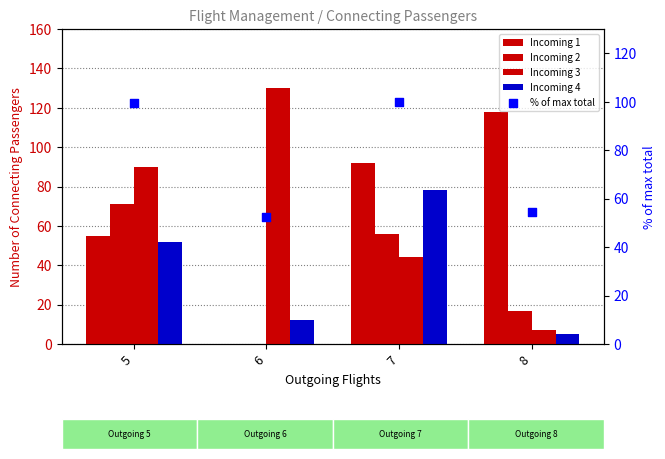

At which category is the sum across all series the highest?

7